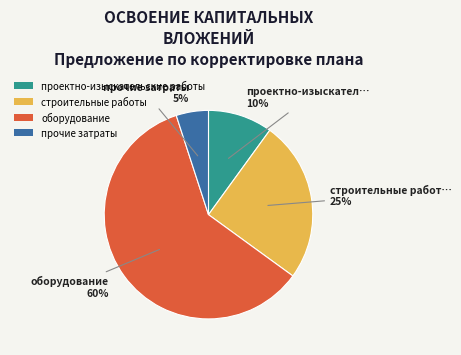

The оборудование slice represents 60% of the pie. True or false?

True